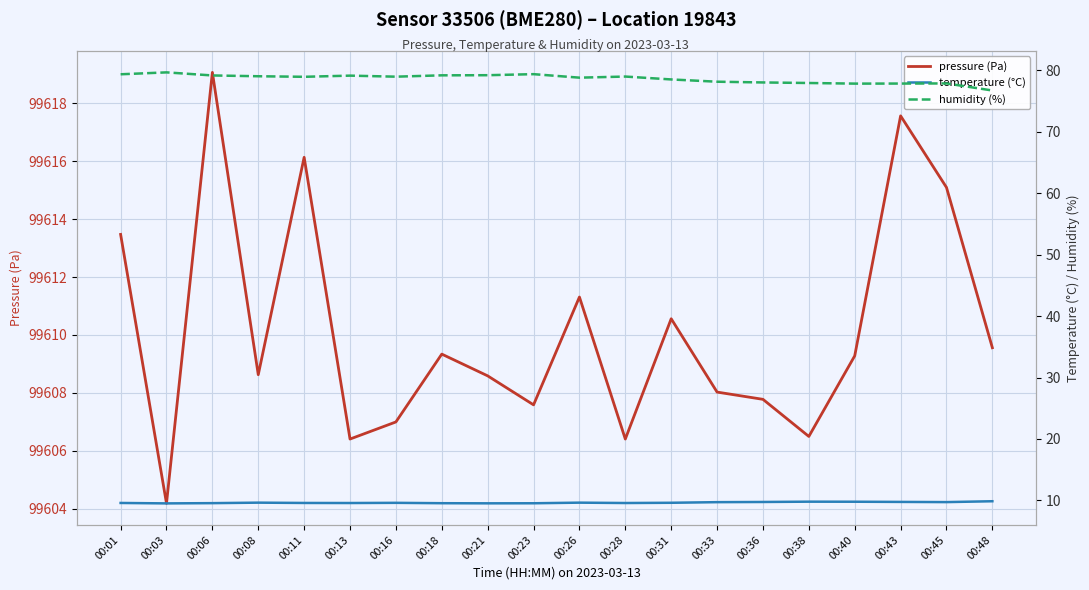

Rank the series at 00:13 from lowest to highest value.

temperature (°C), humidity (%), pressure (Pa)